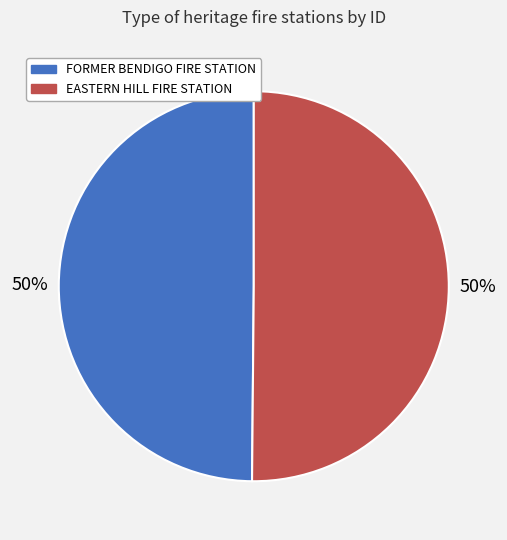

True or false: FORMER BENDIGO FIRE STATION accounts for 50% of the total.

True